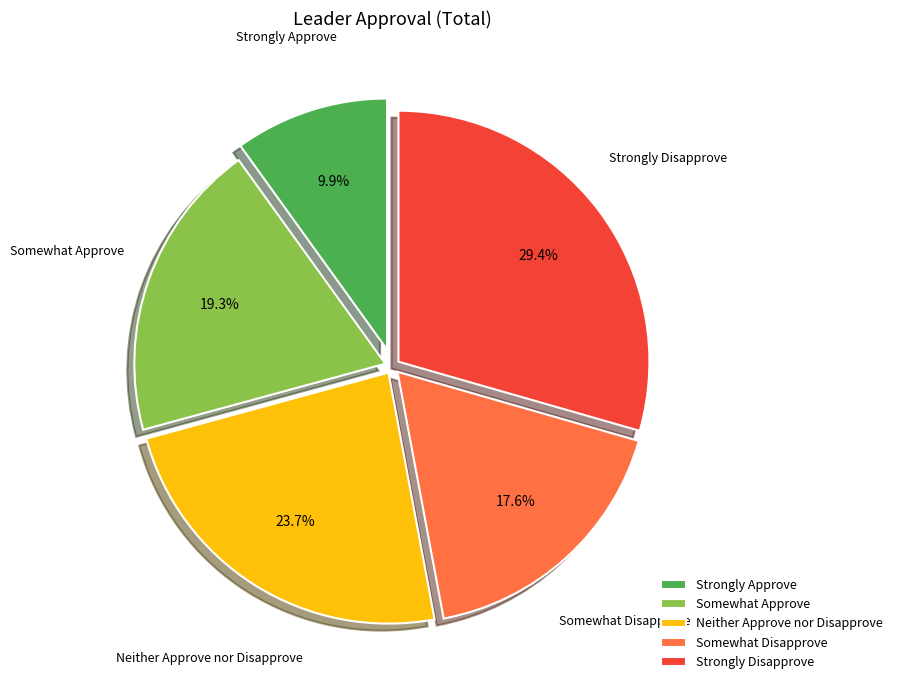

Approximately how many times larger is the value at Somewhat Approve compared to Somewhat Disapprove?

1.1